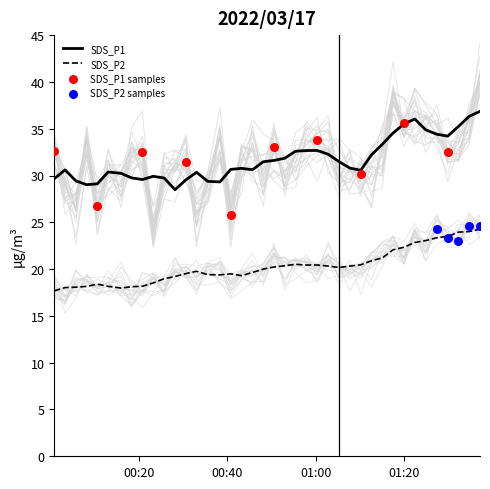

True or false: SDS_P1 and SDS_P2 cross at least once.

False